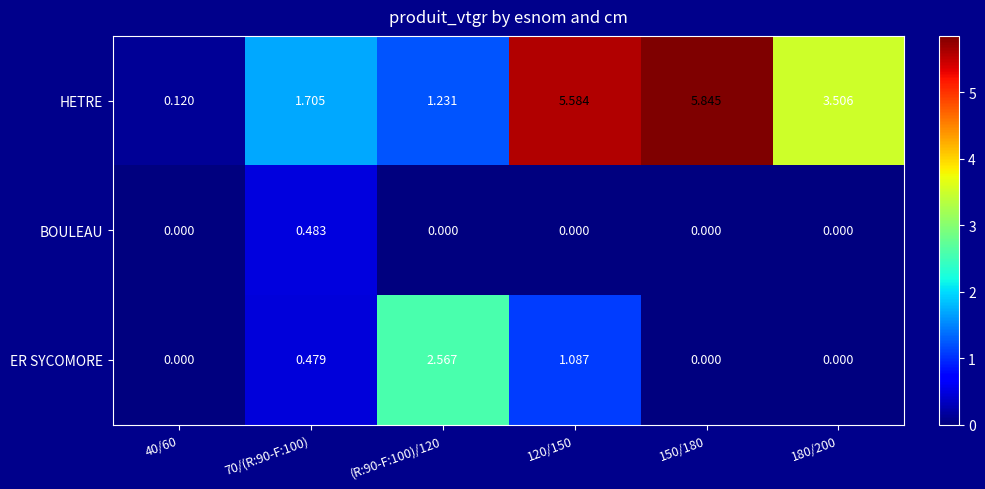

List the series in order of their overall mean, lowest first.

BOULEAU, ER SYCOMORE, HETRE